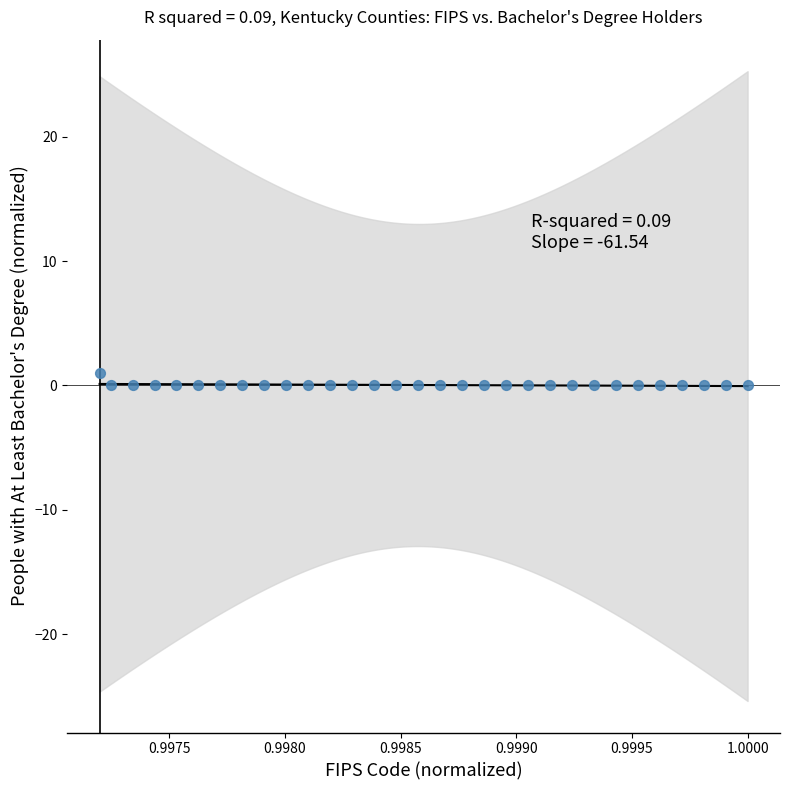

What is the range of Y values (max minus min)?

1.0